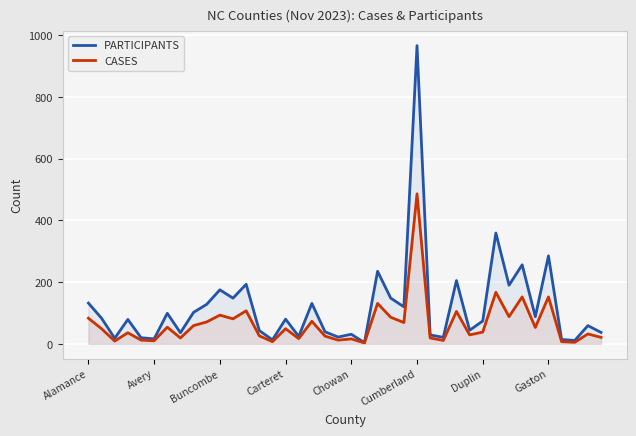

True or false: CASES and PARTICIPANTS cross at least once.

False